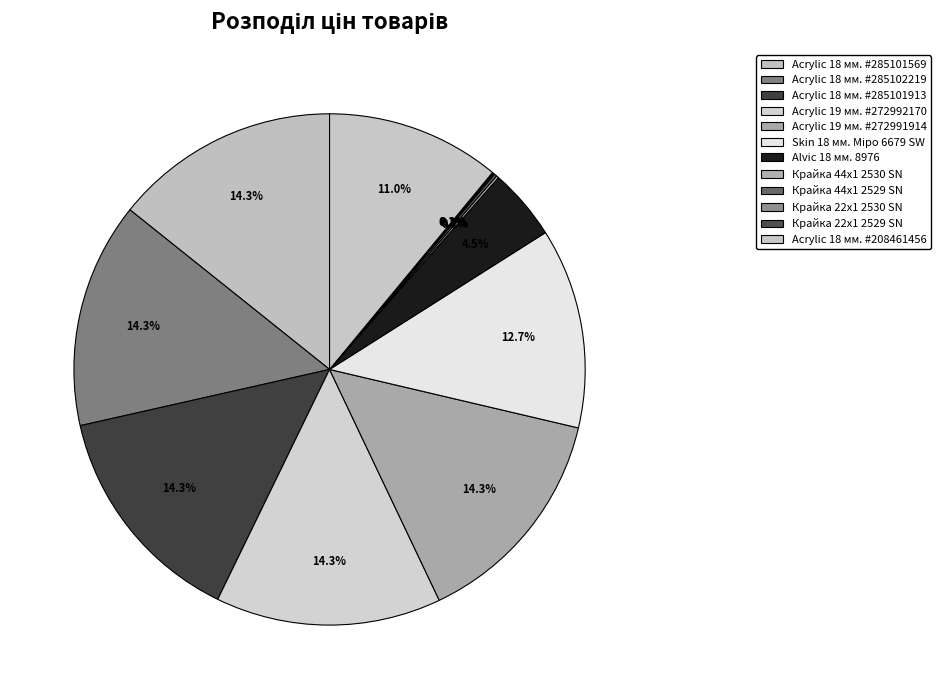

Combined, do Alvic 18 мм. 8976 and Крайка 22x1 2529 SN account for over 50%?

No